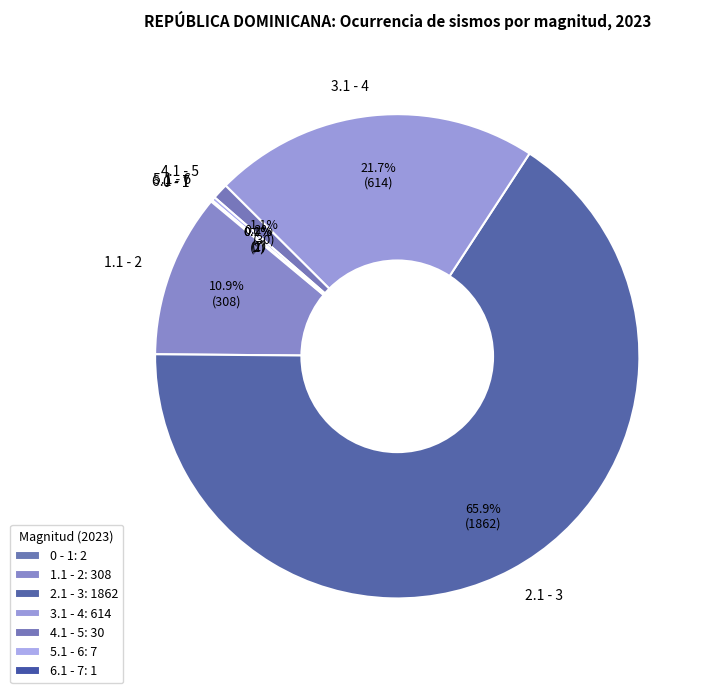

Between 3.1 - 4 and 1.1 - 2, which is larger?

3.1 - 4